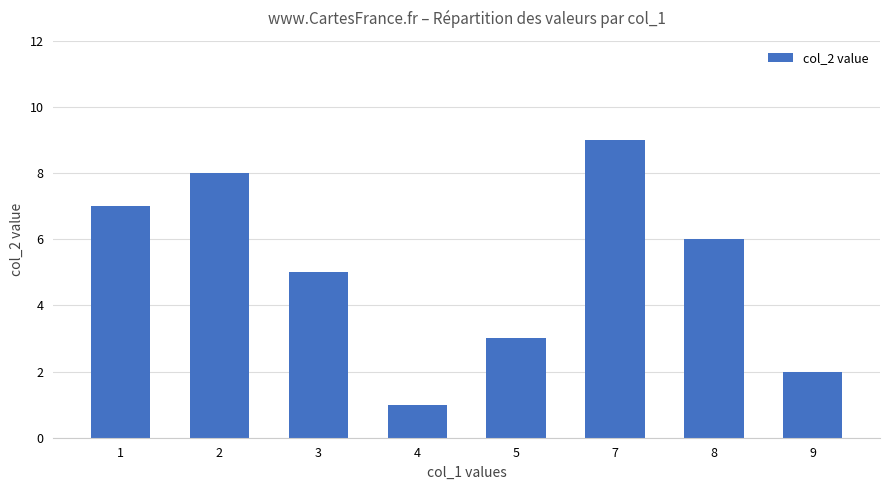

List the labels in order of value, largest first.

7, 2, 1, 8, 3, 5, 9, 4